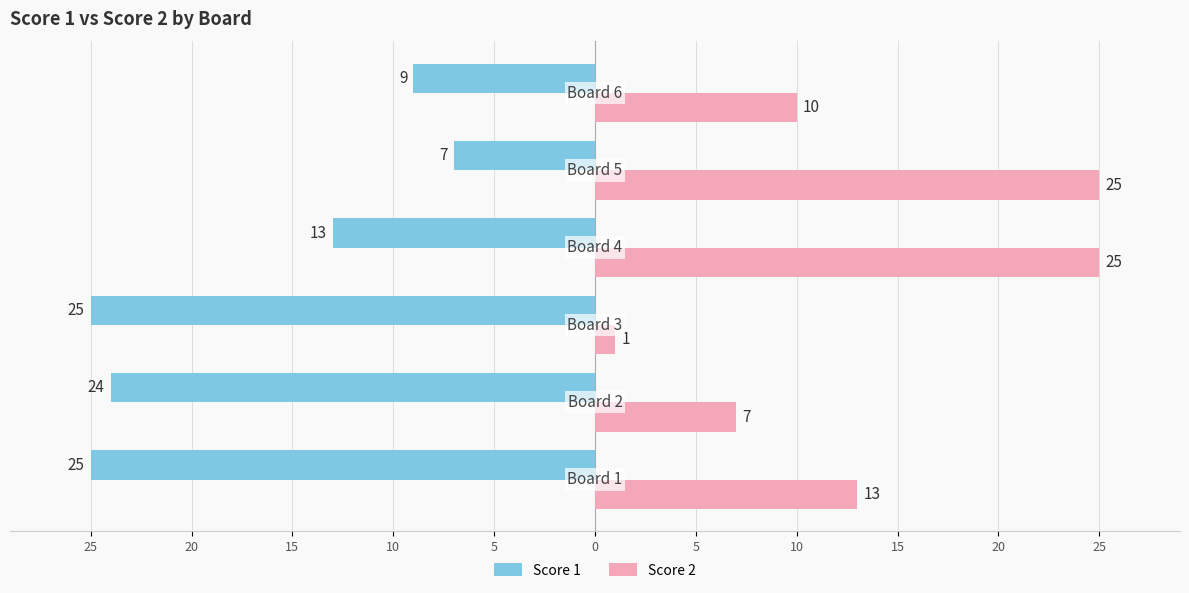

Are the bars horizontal?

Yes